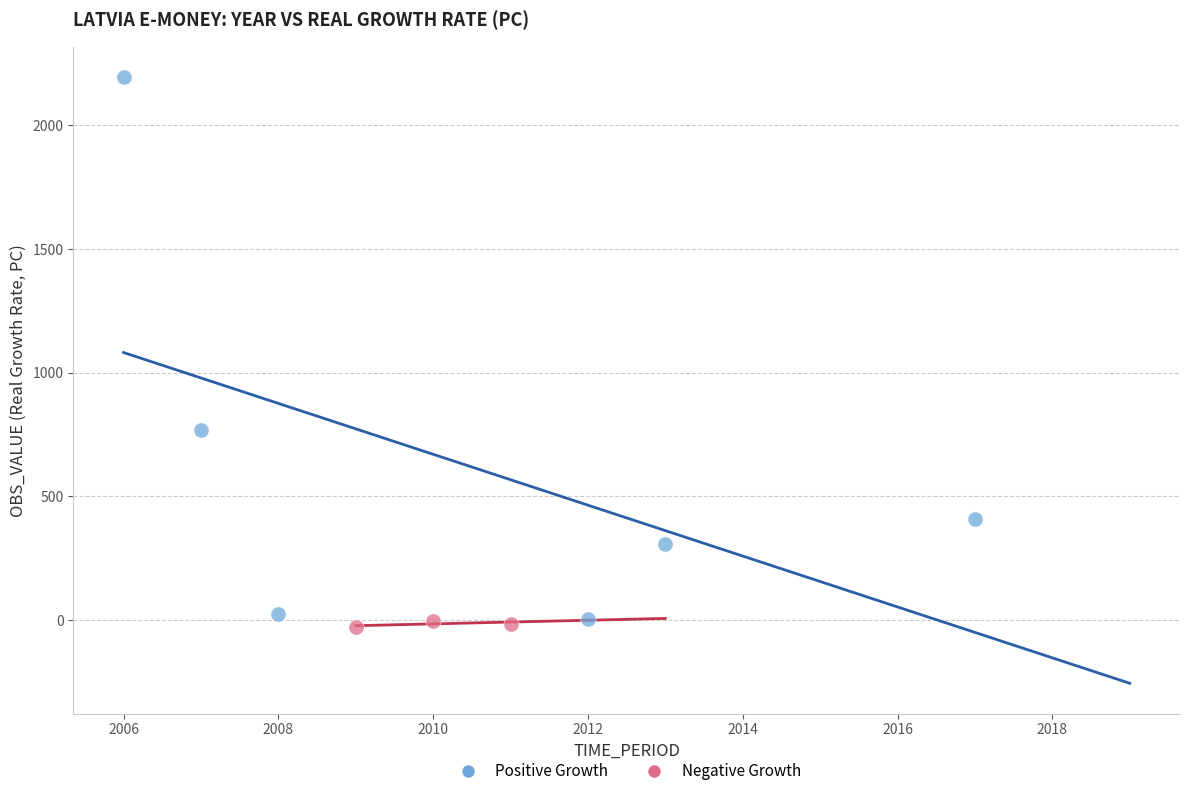

Which series contains the highest Y value?

Positive Growth